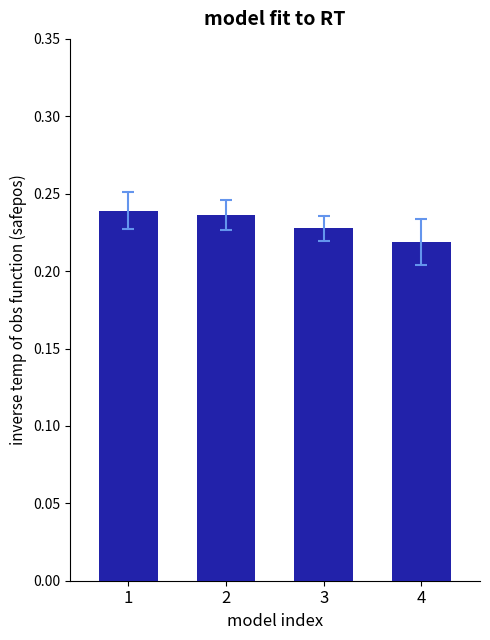

Which category has the lowest value across all series?

4